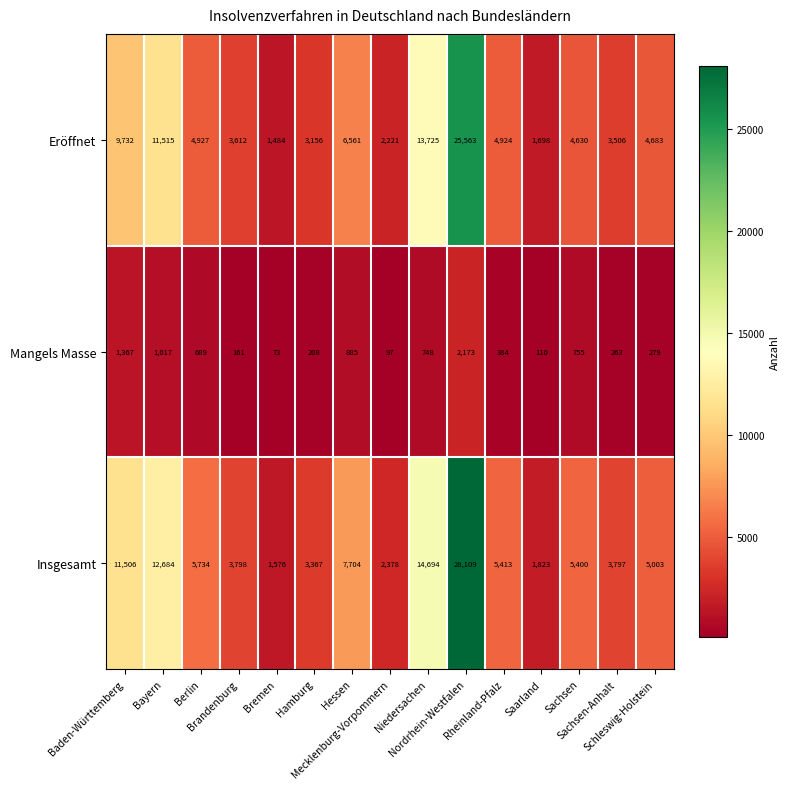

Rank the series at Sachsen-Anhalt from lowest to highest value.

Mangels Masse, Eröffnet, Insgesamt